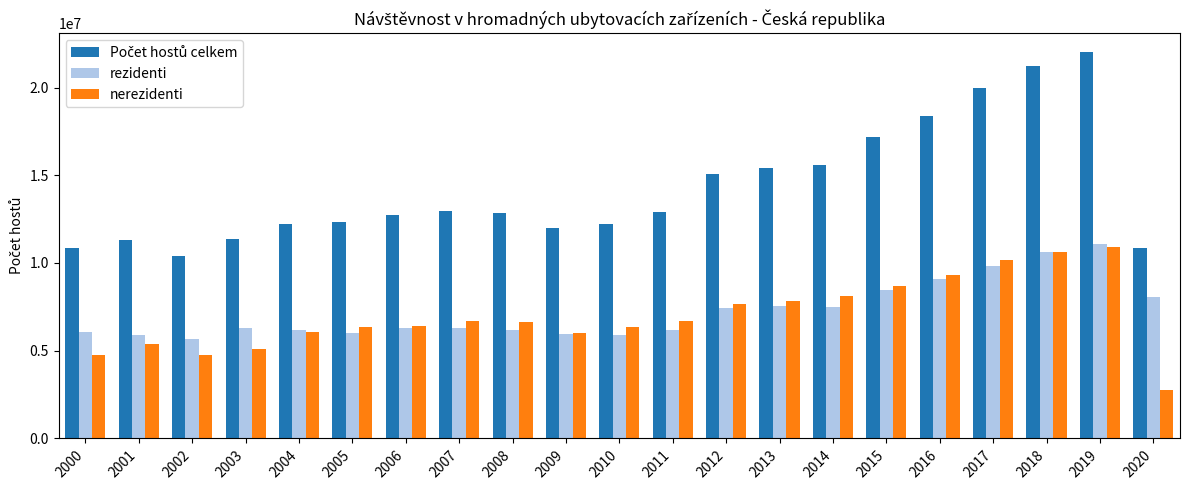

The value of nerezidenti at 2001 is 1668351. True or false?

False